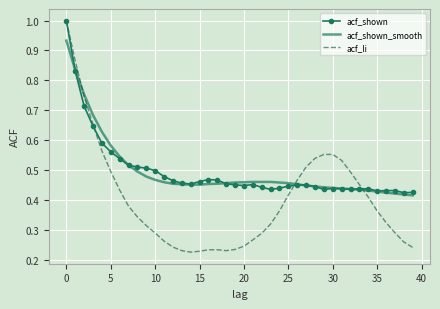

Which series has the largest range (max minus min)?

acf_li